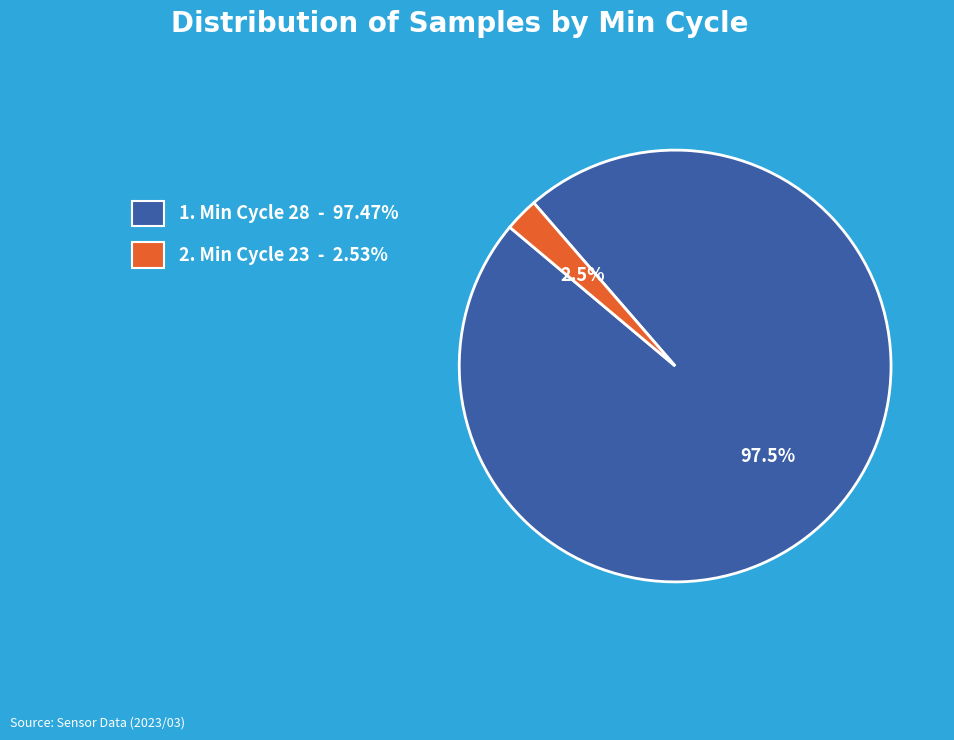

Is there a majority slice in this chart?

Yes